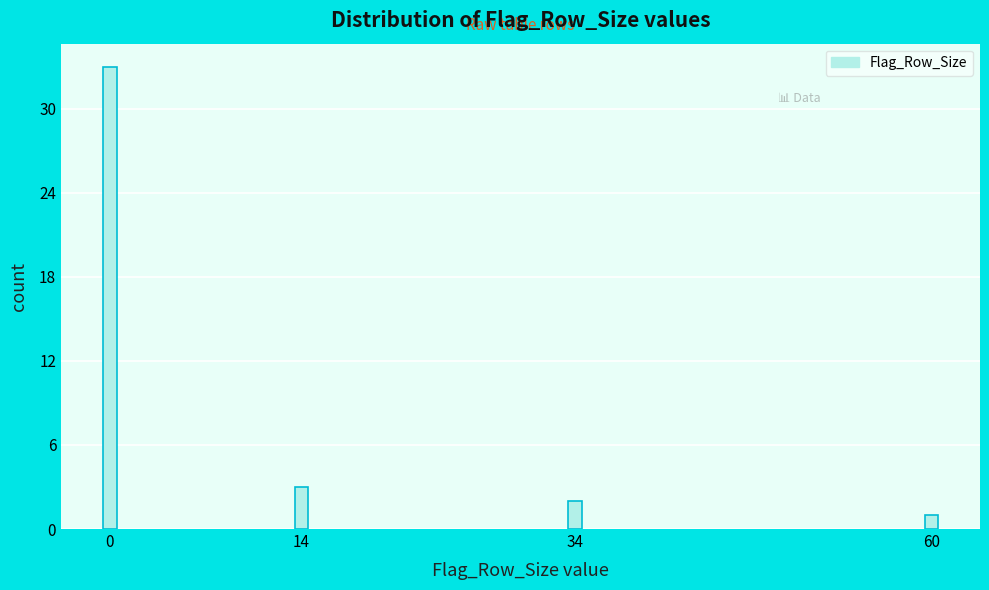

Reading right to left, list all the values displayed in this chart.

60=1	34=2	14=3	0=33